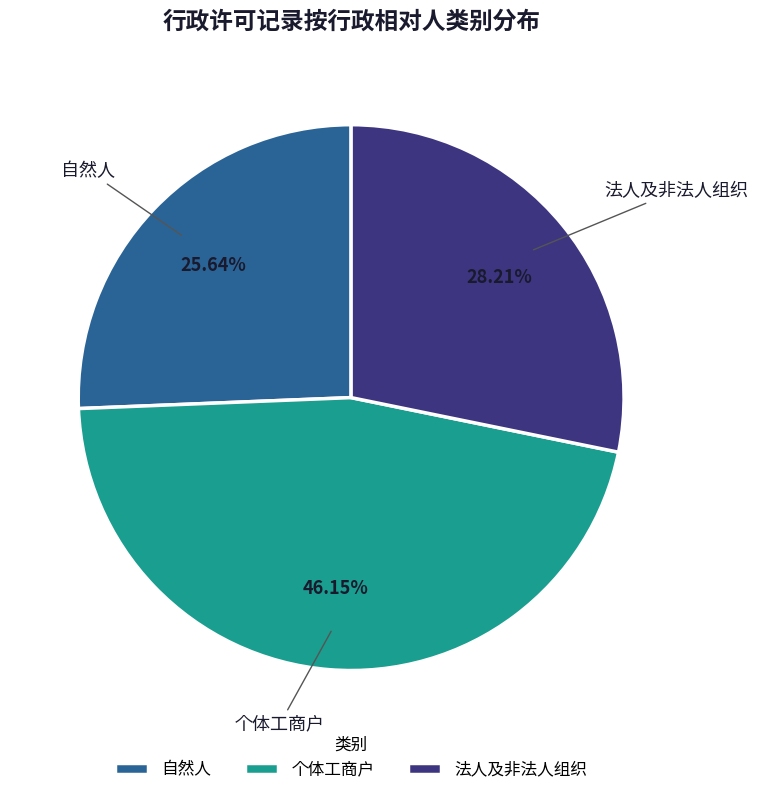

Is the sum of 自然人 and 法人及非法人组织 greater than half?

Yes